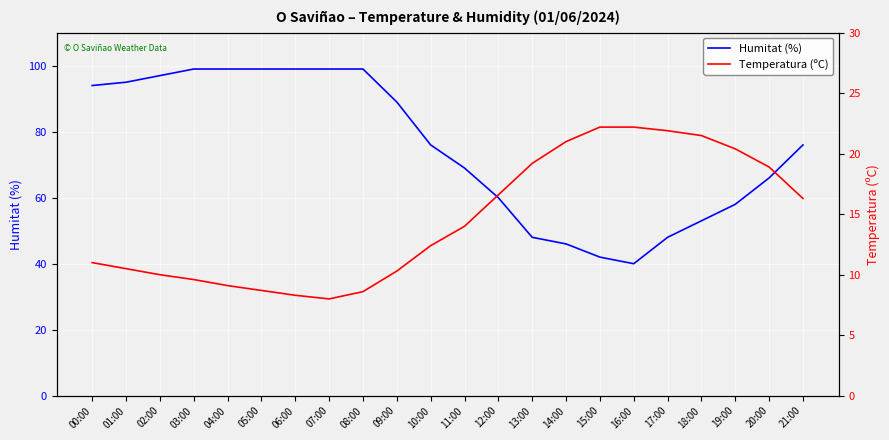

What is the average value of the Humitat (%) series?

75